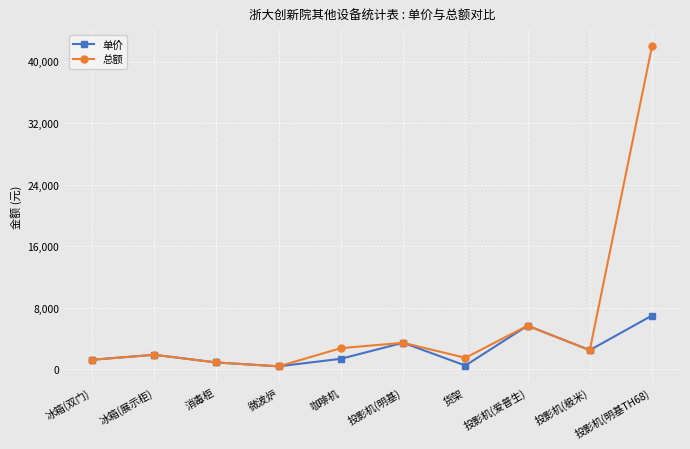

Is it true that 单价 equals 2499 at 投影机(极米)?

True